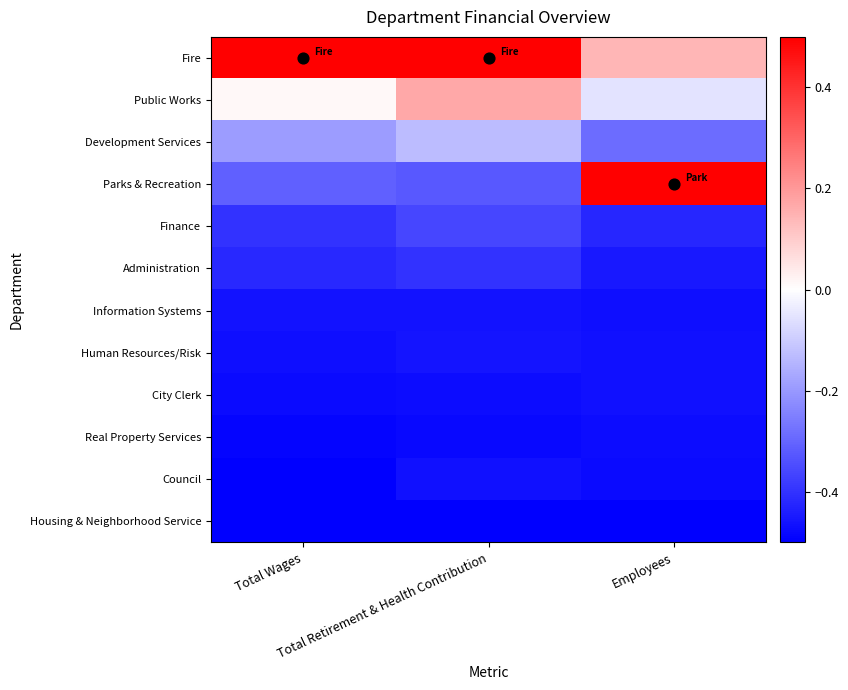

Between Total Wages and Employees, which series saw the biggest shift?

Parks & Recreation